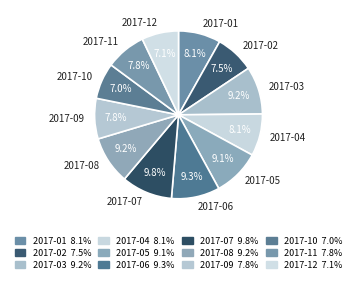

Approximately how many times larger is the value at 2017-11 compared to 2017-05?

0.9